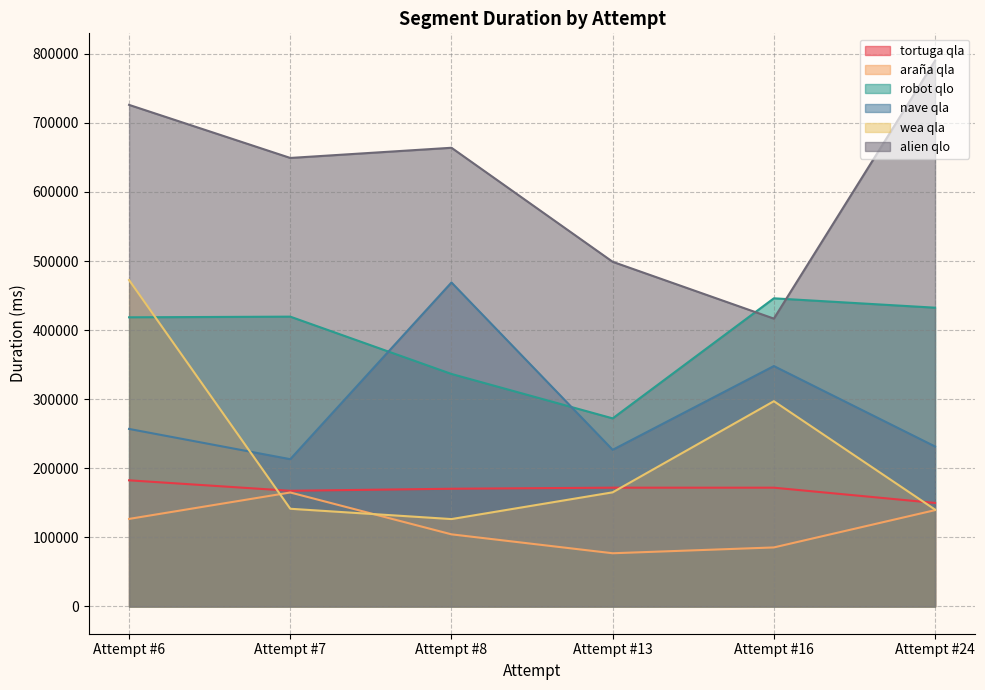

At which category is the sum across all series the highest?

Attempt #6